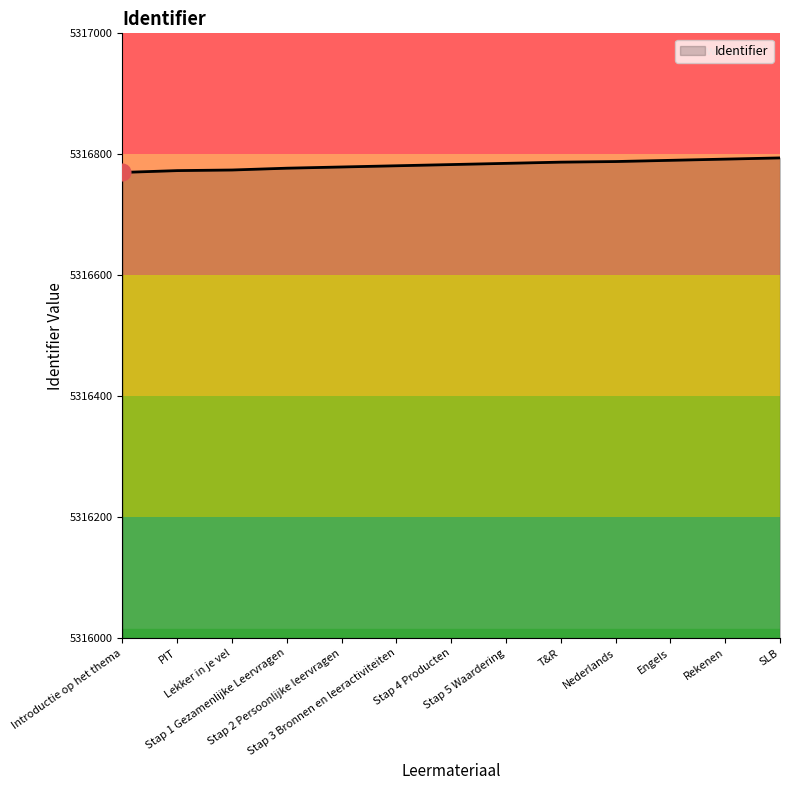

What is the maximum value shown in the chart?

5316794